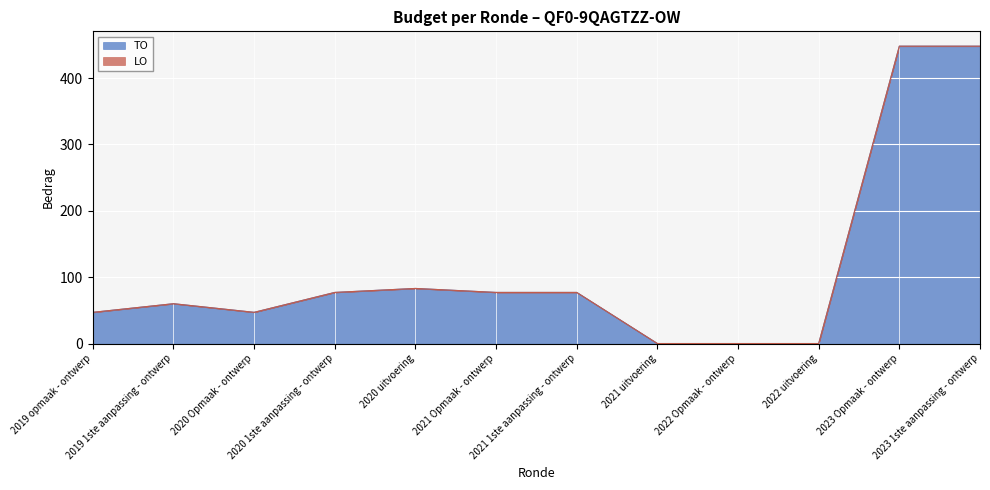

How many lines are shown in the chart?

2